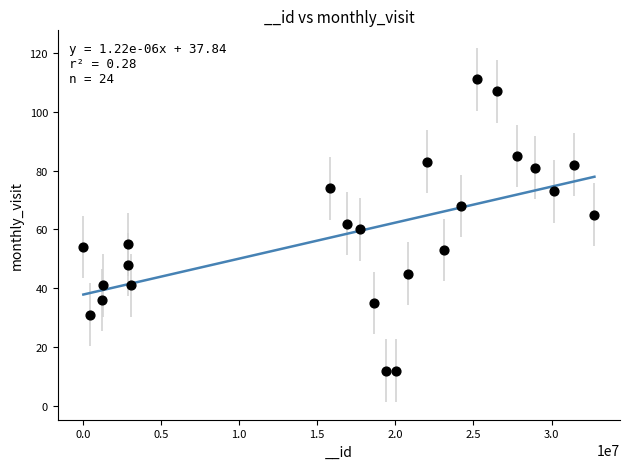

What is the range of Y values (max minus min)?

99